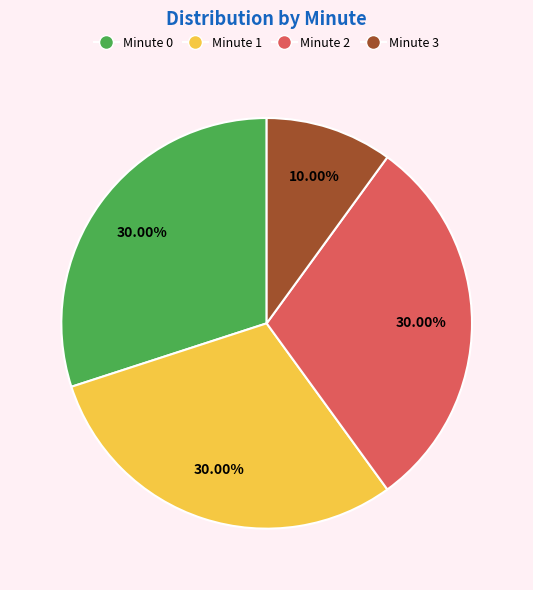

Approximately how many times larger is the value at Minute 0 compared to Minute 3?

3.0